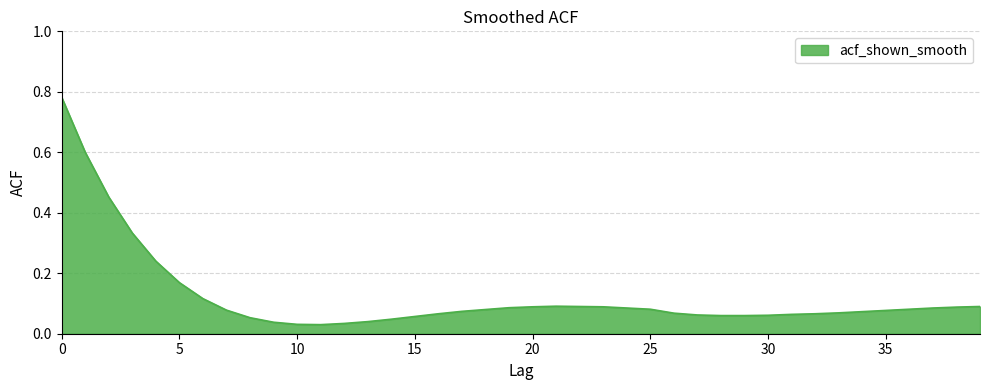

Is this an area chart (filled region under the line)?

Yes